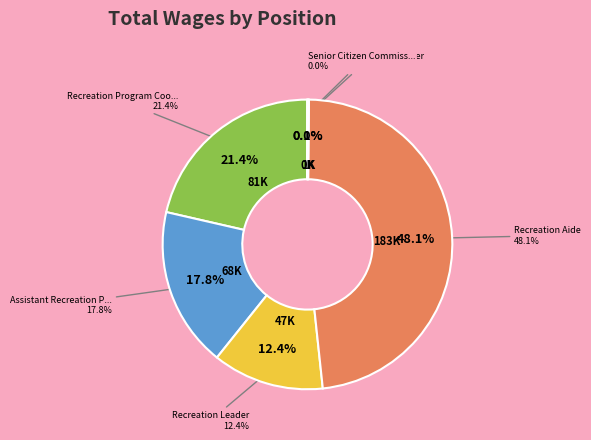

Which has a higher value, Recreation Leader or Assistant Recreation Program Coordinator?

Assistant Recreation Program Coordinator